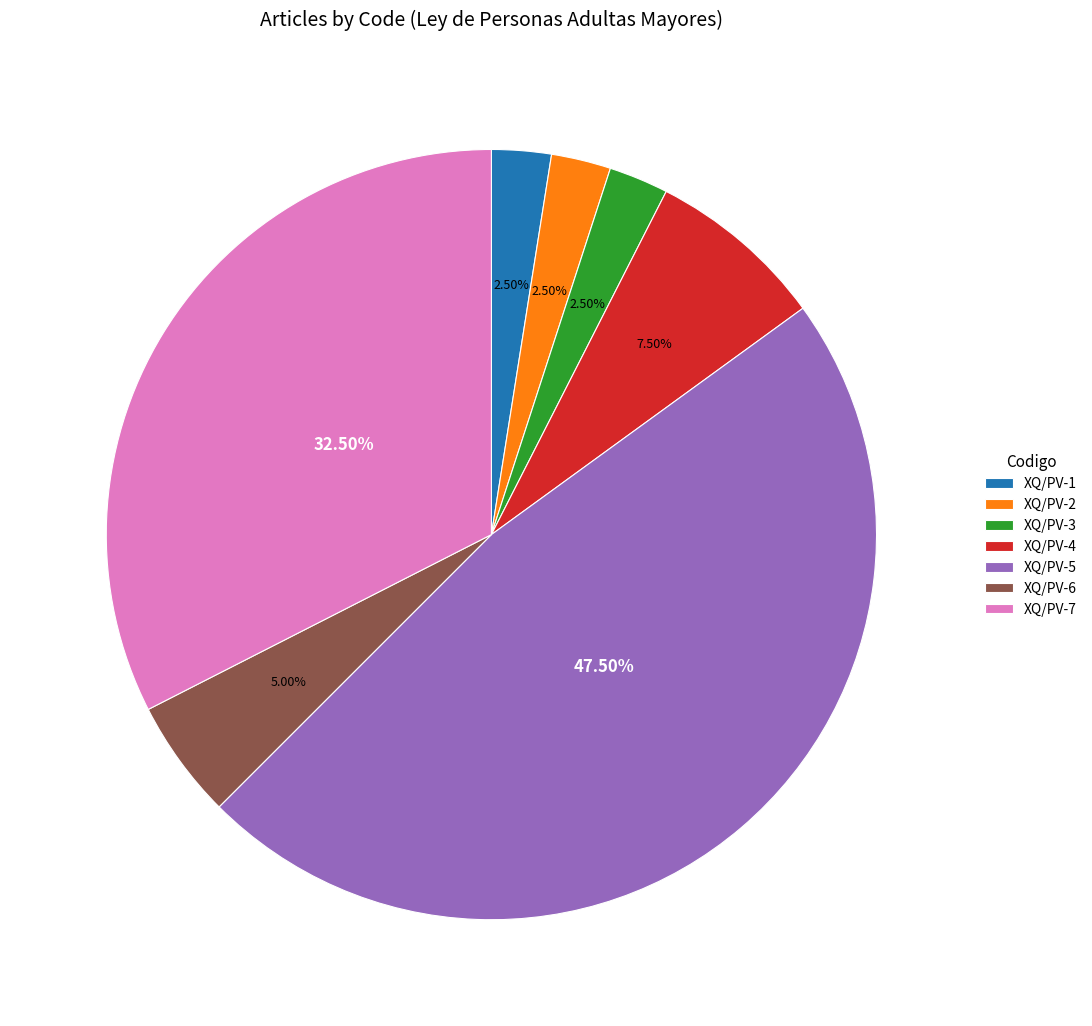

Does XQ/PV-4 account for over 50% of the chart?

No